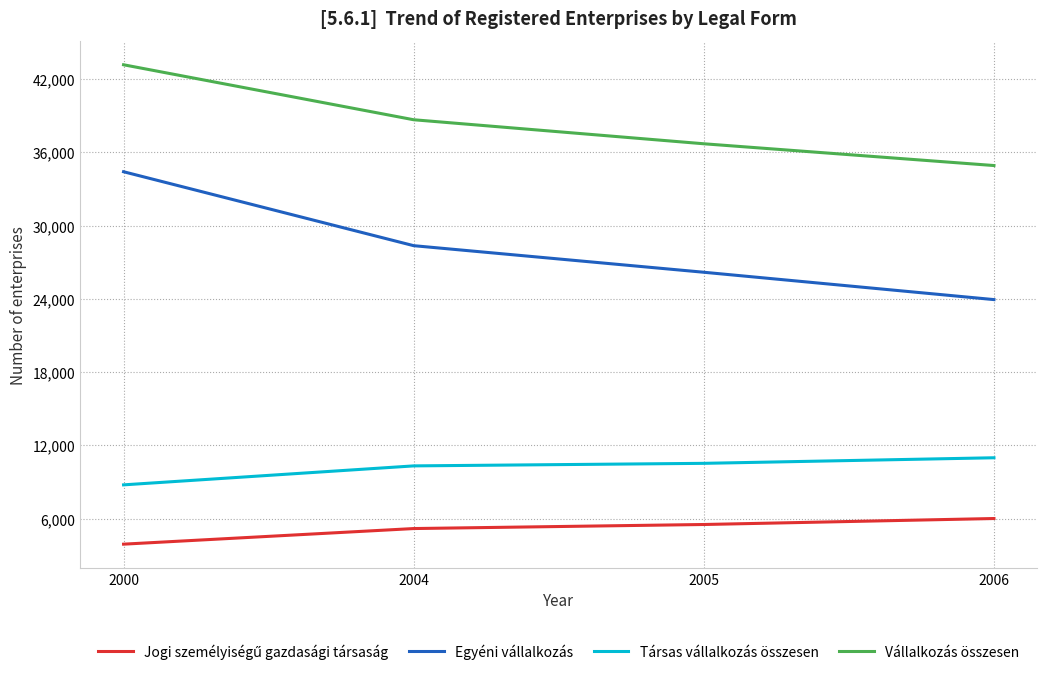

Where does the Egyéni vállalkozás series first go above 28356?

2000